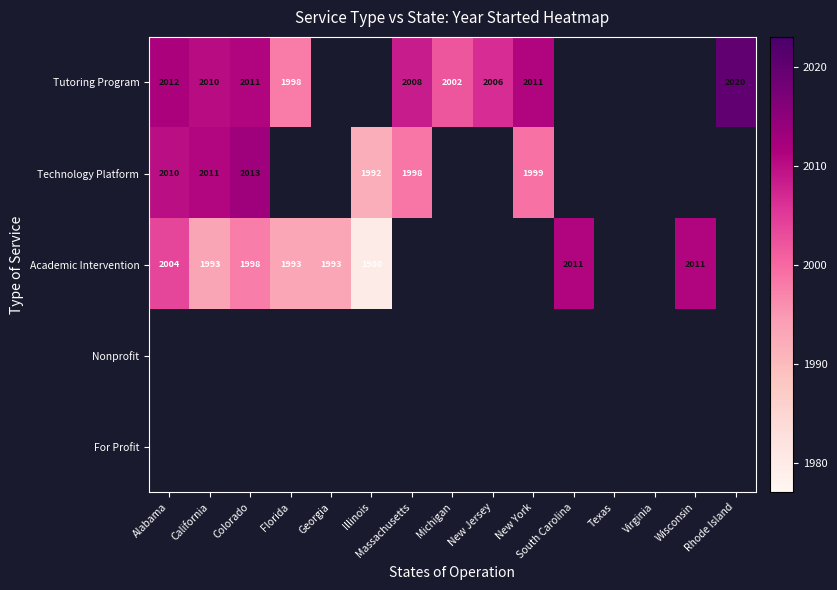

At which label is Tutoring Program closest to 2009?

Massachusetts